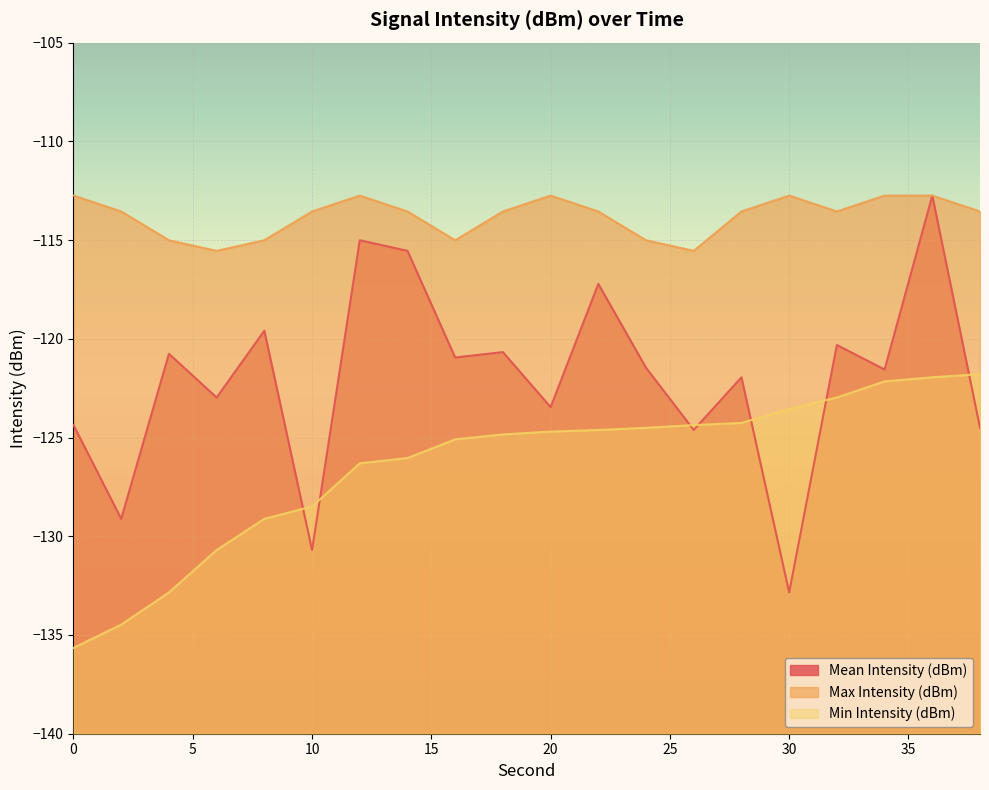

The value of Max Intensity (dBm) at 8 is -177.4. True or false?

False